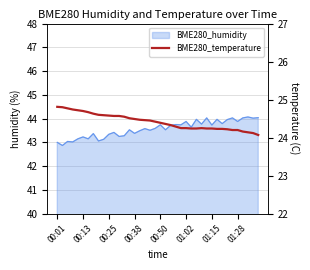

Where is the first local maximum?

28